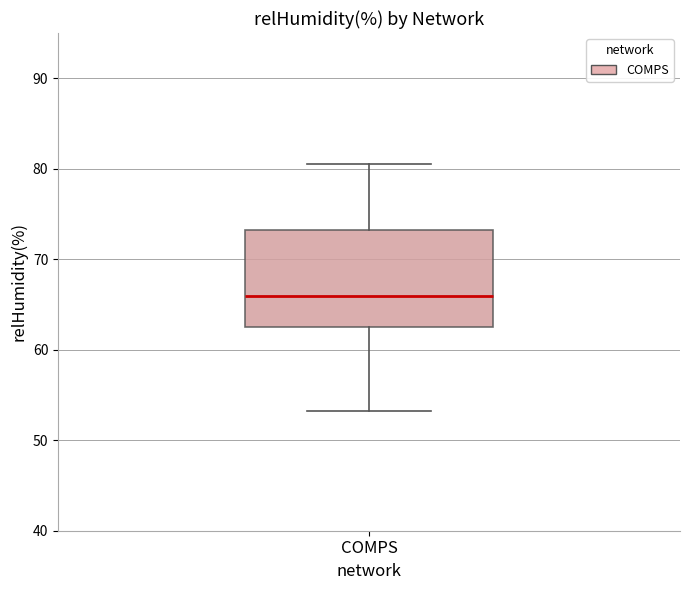

Transcribe this box plot: give where the median line is, the range the box spans, and where the two whiskers end, as read against the y-axis. The values are not printed on the chart, so give them approximately, as read against the axis.

median 66, box 63 to 73, whiskers 53 to 81